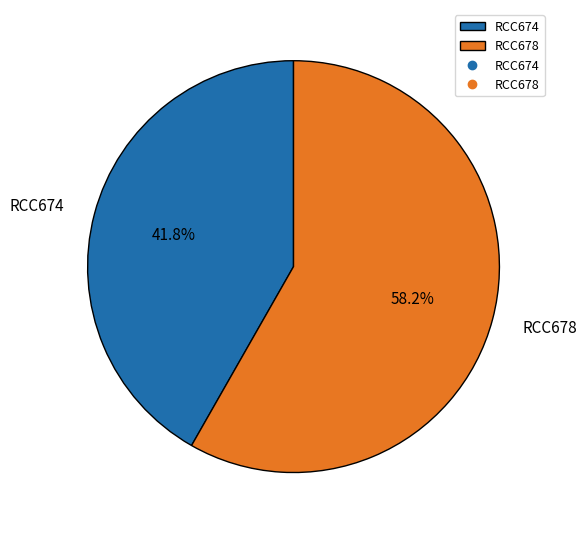

Rank the categories by value from highest to lowest.

RCC678, RCC674